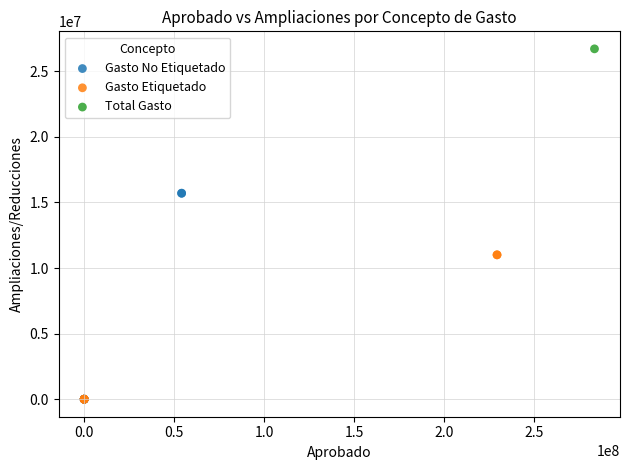

What are all the series names shown in the legend?

Gasto No Etiquetado, Gasto Etiquetado, Total Gasto